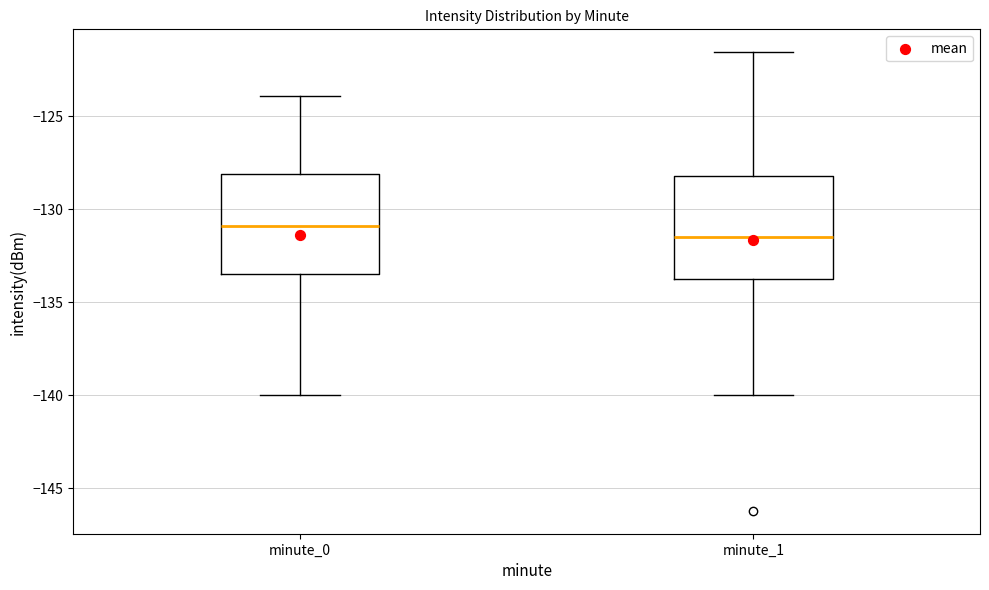

Reading left to right, transcribe this box plot: for each box, give where its median line is, the range the box spans, and where its two whiskers end, as read against the y-axis. The values are not printed on the chart, so give them approximately, as read against the axis.

minute_0: median -131.0, box -133.5 to -128.0, whiskers -140.0 to -124.0
minute_1: median -131.5, box -133.5 to -128.0, whiskers -140.0 to -121.5